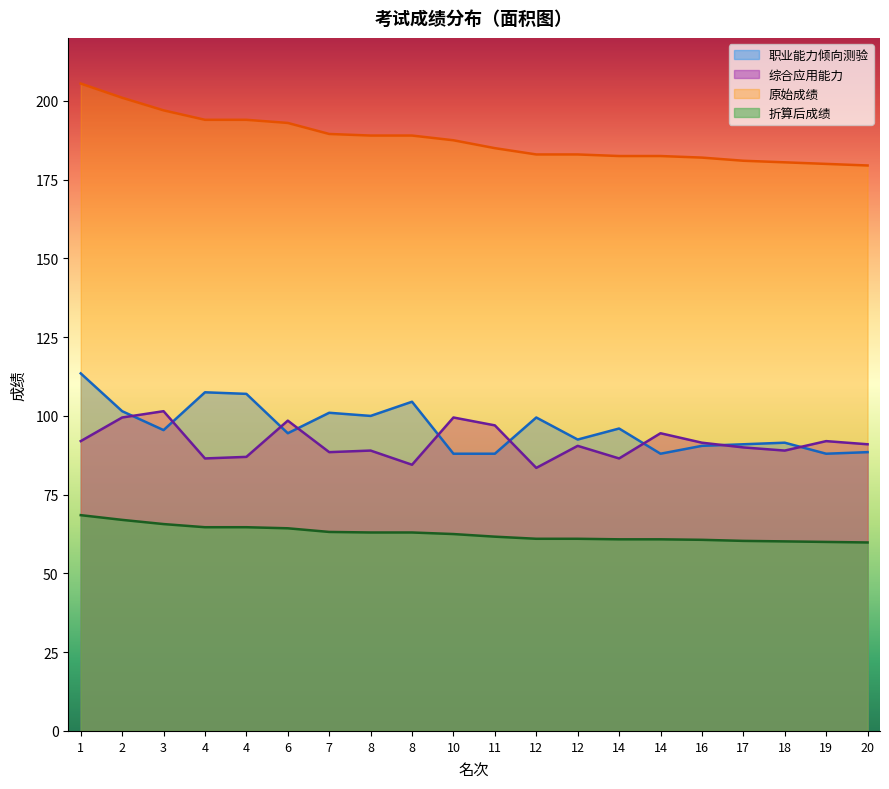

What is the difference between the highest and lowest values at 19?

120.0